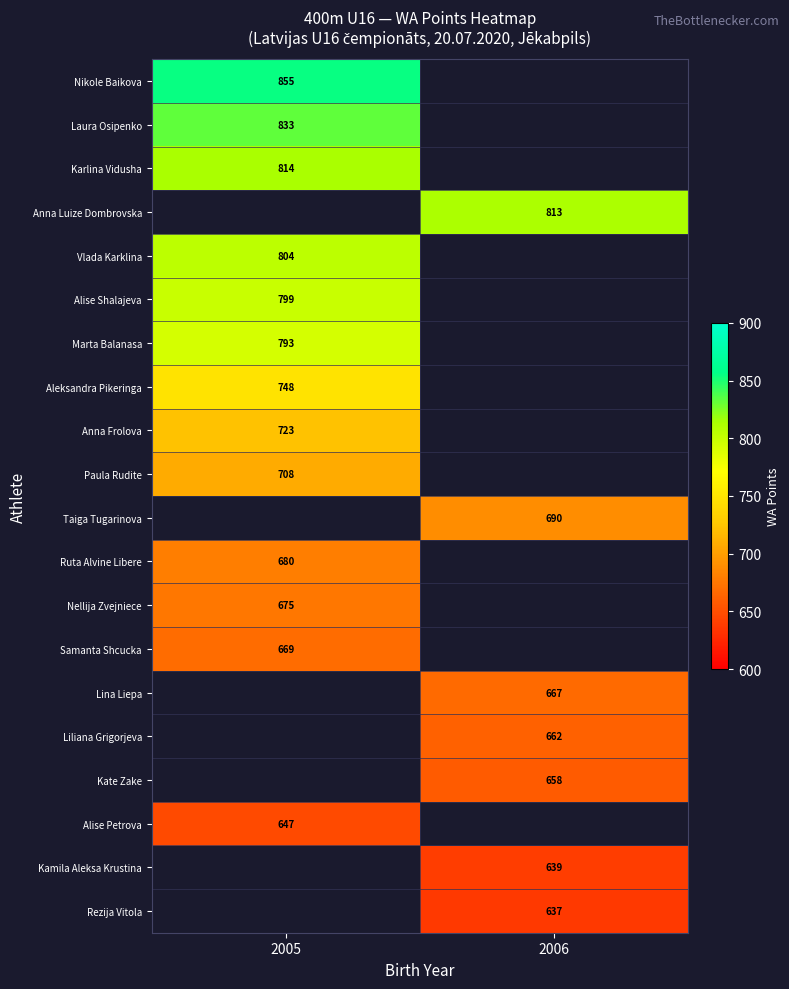

The Vlada Karklina series shows 1427 at 2005. True or false?

False